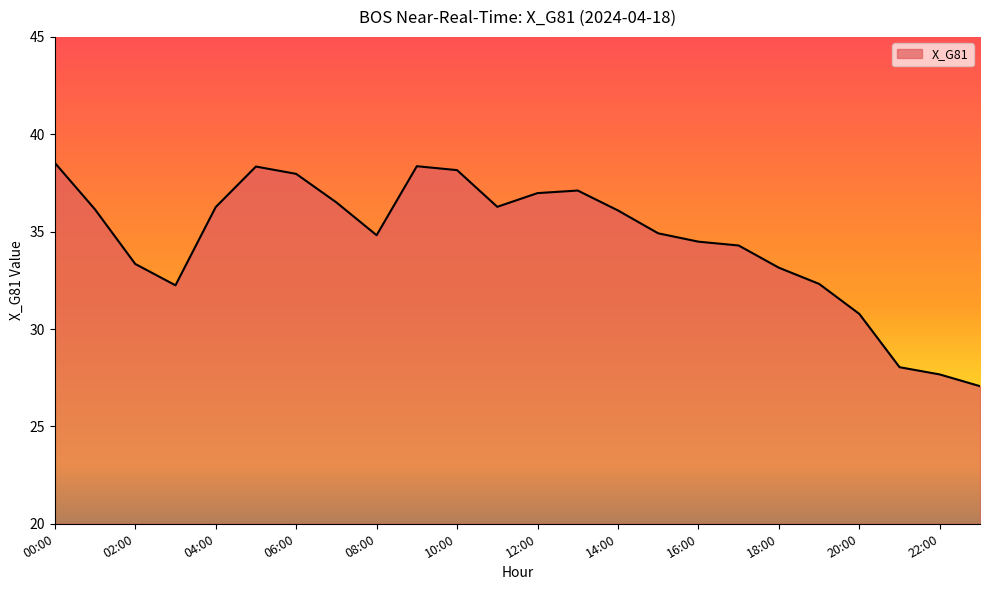

What is the greatest value displayed?

38.5